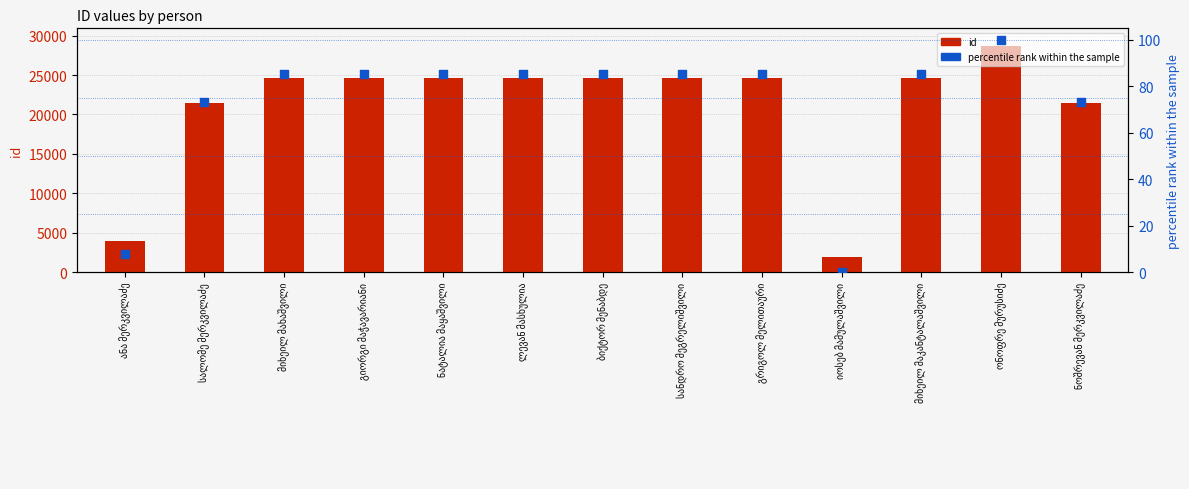

Is the value of percentile rank within the sample at ლევან მასხულია greater than the value of id at ანა მერკვილაძე?

No